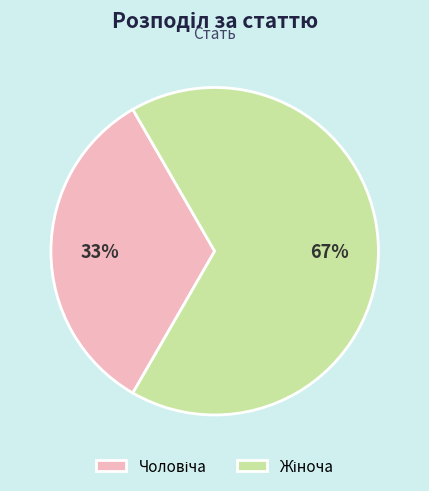

To the nearest percent, what is the average slice percentage?

50%